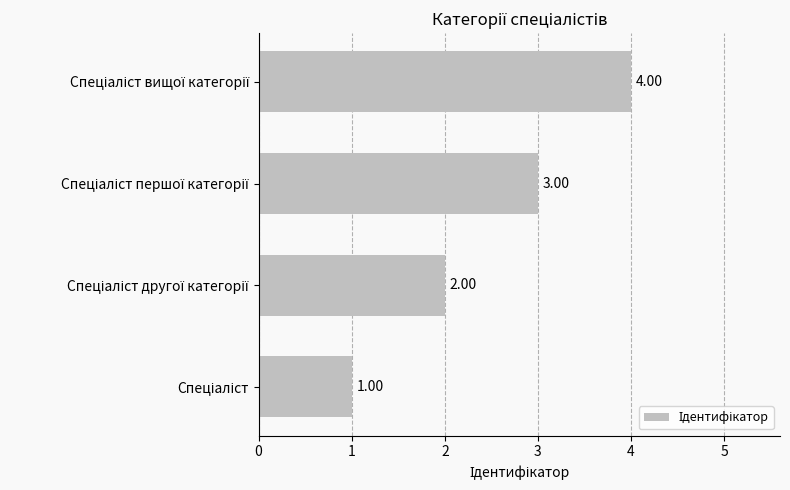

What is the sum of all values?

10